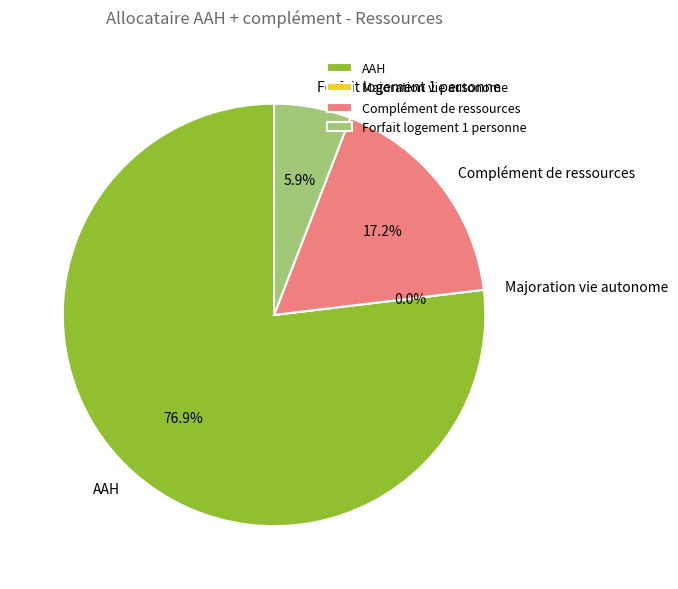

To the nearest percent, what is the combined percentage of Majoration vie autonome and Forfait logement 1 personne?

6%